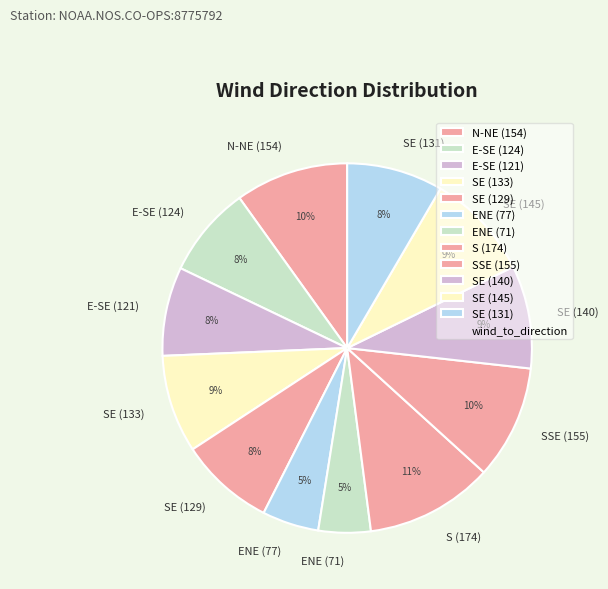

What is the largest slice in the pie chart?

S (174)